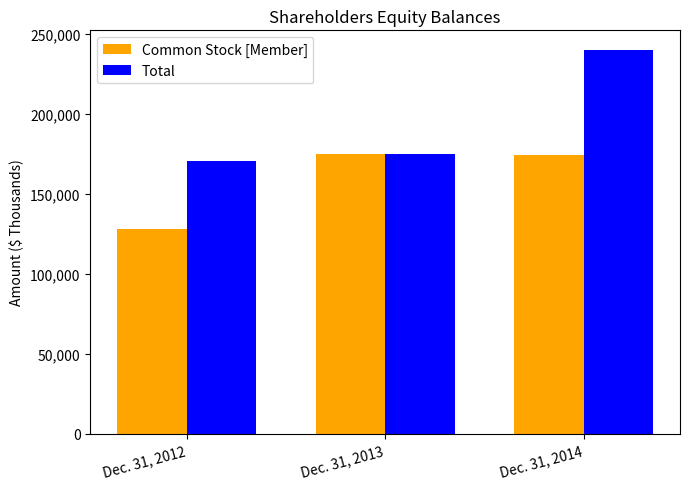

At which label is Total closest to 205447?

Dec. 31, 2013